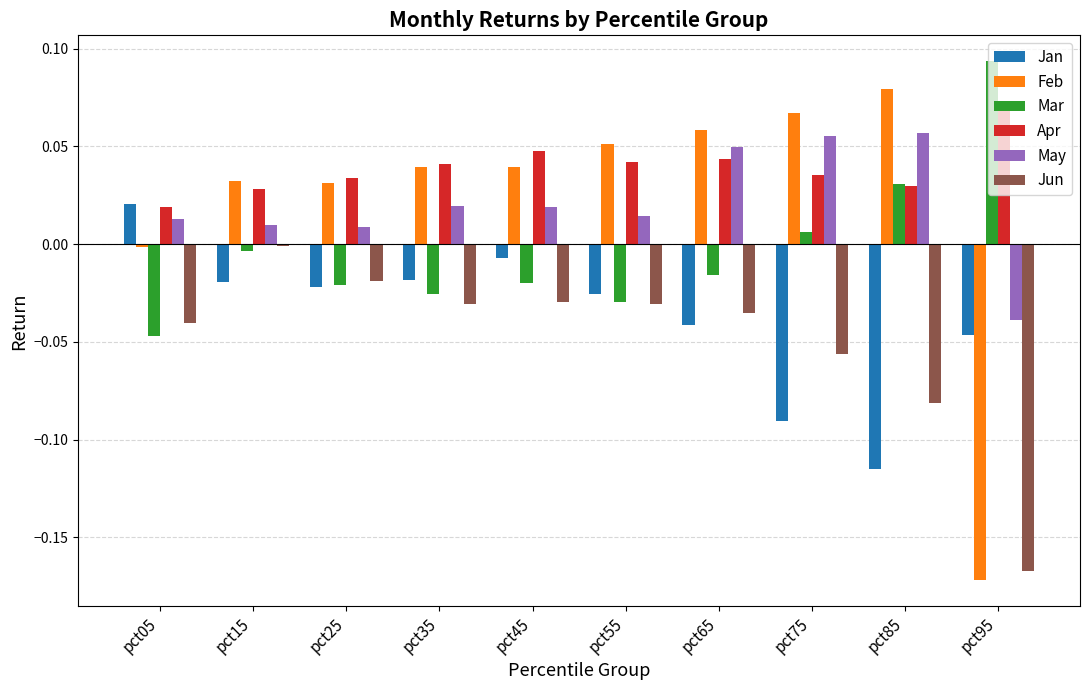

True or false: Jun has a value of -0.1 at pct05.

False